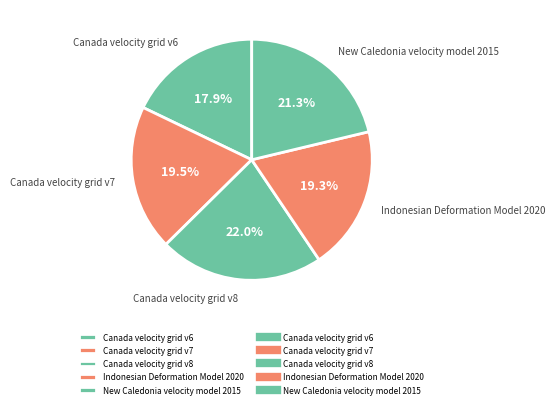

Count the number of slices in the pie.

5